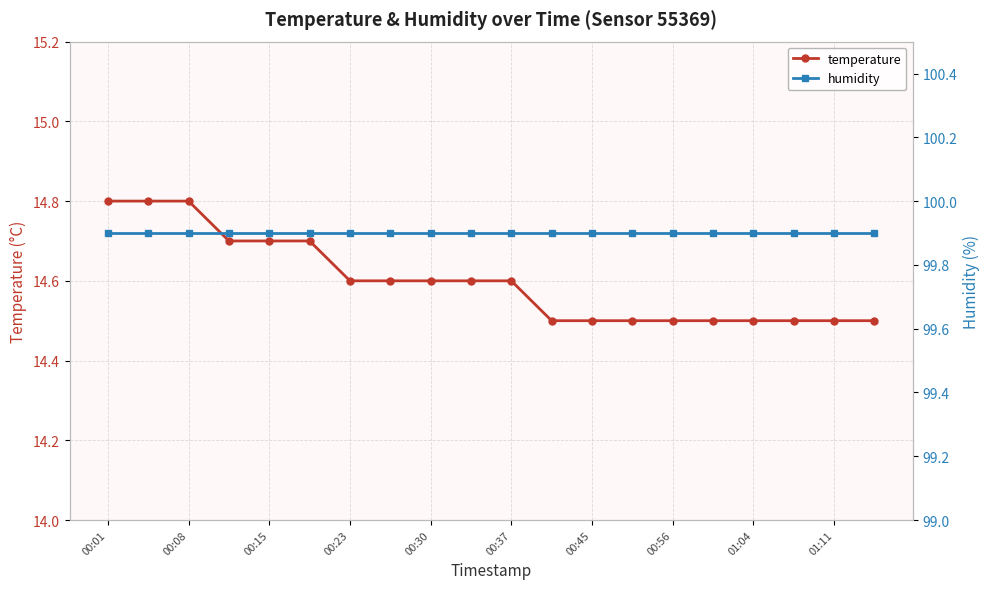

What is the difference between the highest and lowest values at 11?

85.4